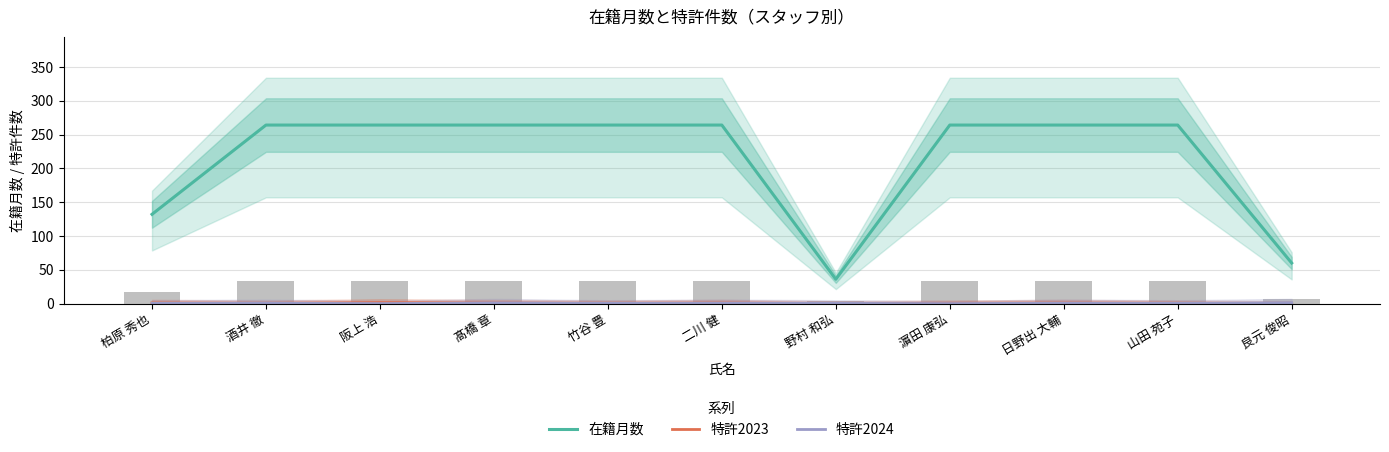

At which category is the sum across all series the highest?

髙橋 章